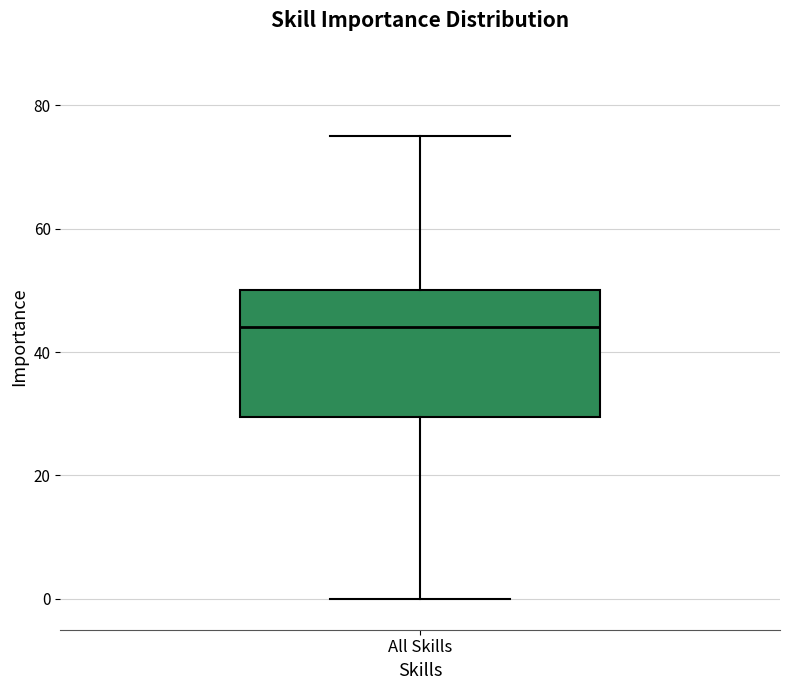

Transcribe this box plot: give where the median line is, the range the box spans, and where the two whiskers end, as read against the y-axis. The values are not printed on the chart, so give them approximately, as read against the axis.

median 44, box 30 to 50, whiskers 0 to 76